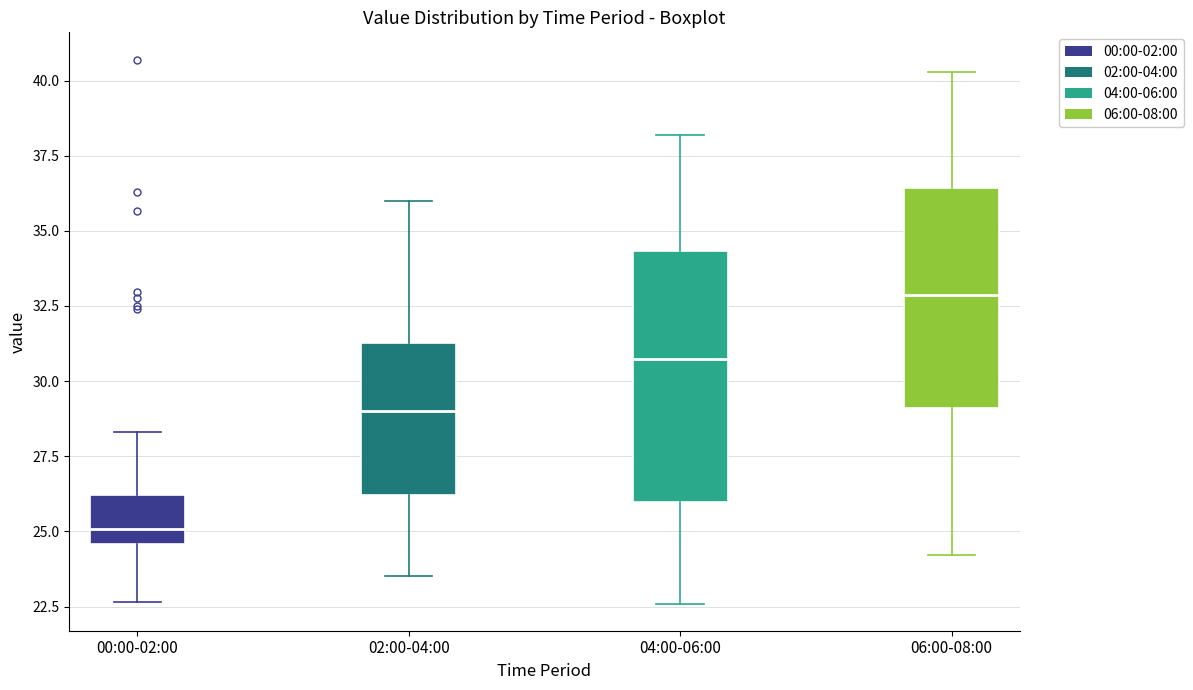

Where is the upper edge of the box for 06:00-08:00 on the y-axis? The values are not printed on the chart, so give them approximately, as read against the axis.

36.5